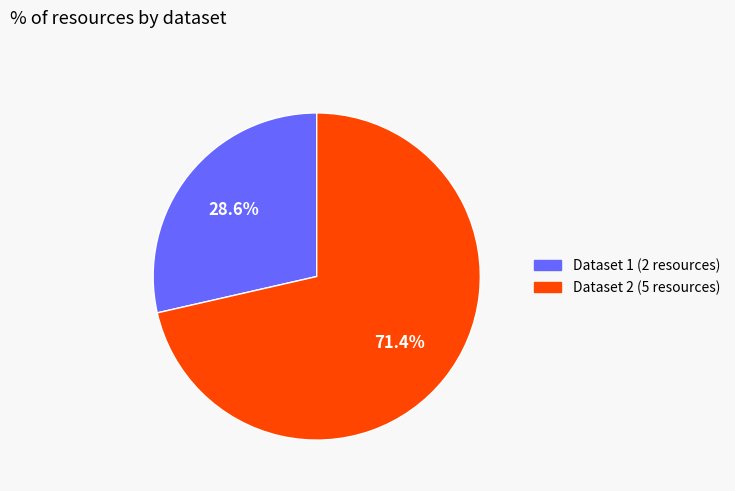

Does any single category account for the majority?

Yes